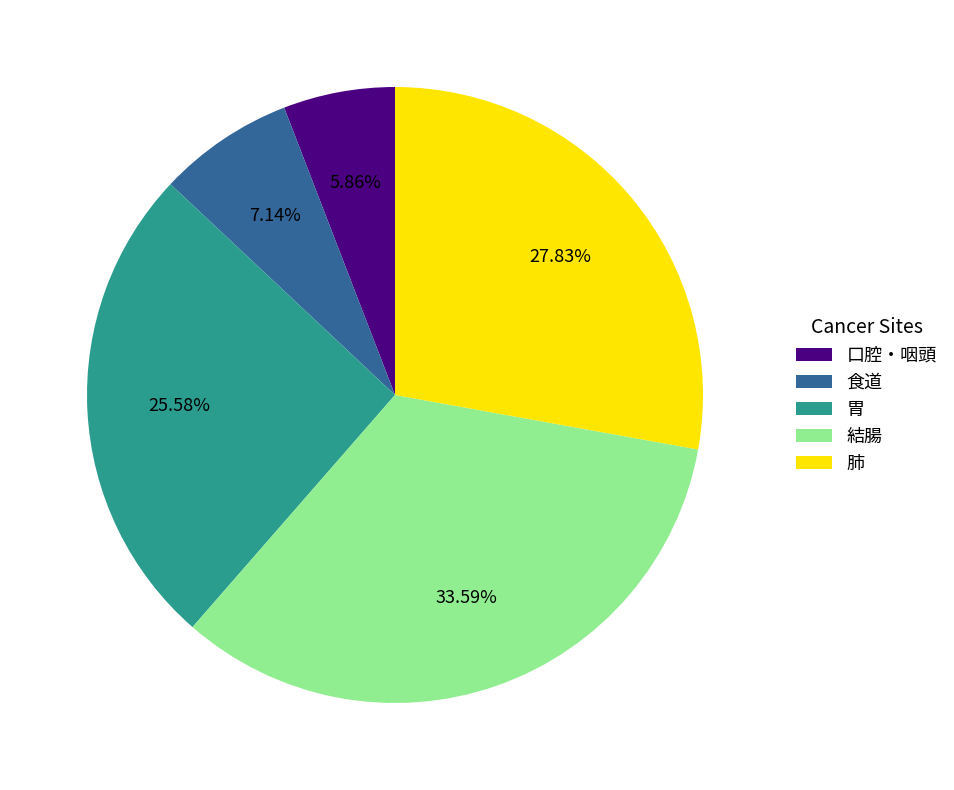

To the nearest percent, what portion does 結腸 represent?

34%